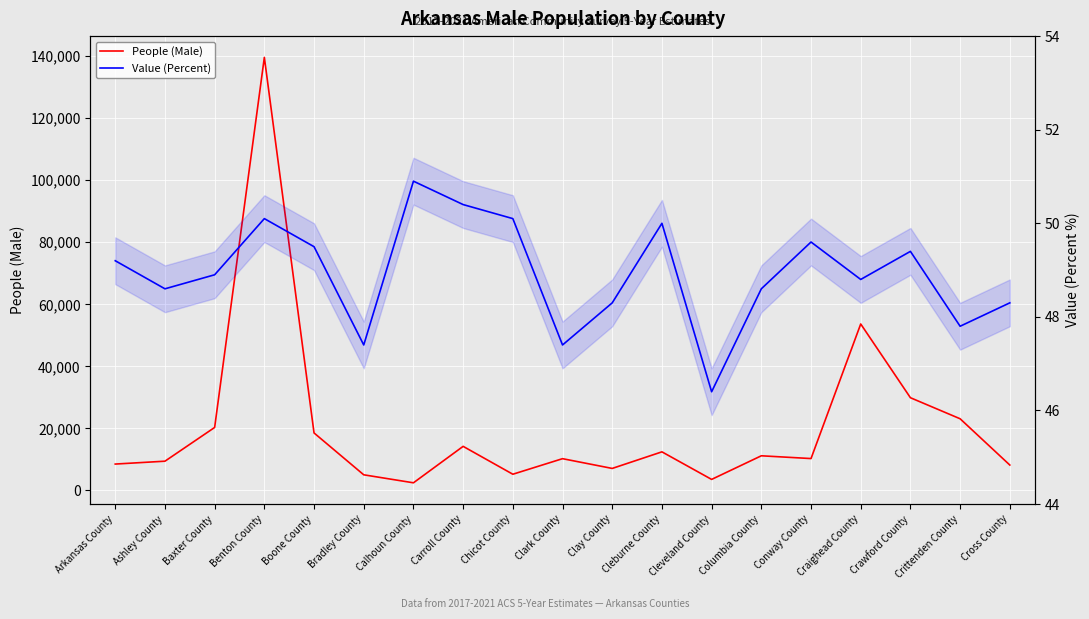

What position from the right is Calhoun County?

13